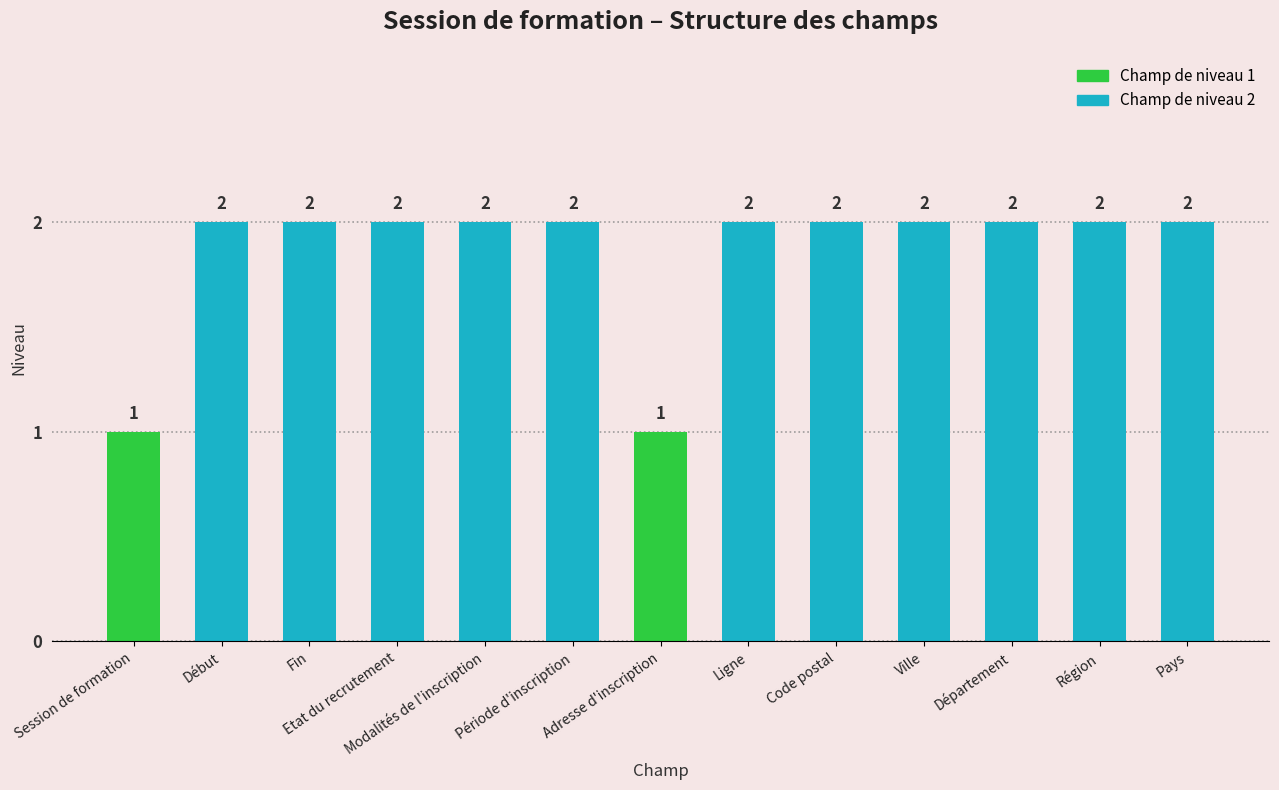

Reading left to right, extract all data points from this chart.

1	2	2	2	2	2	1	2	2	2	2	2	2